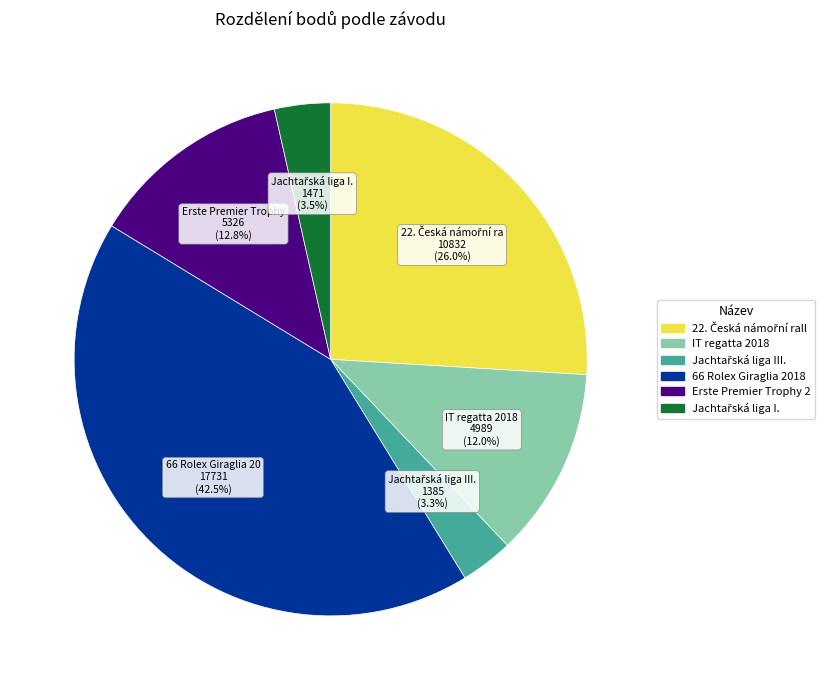

Does any single category account for the majority?

No